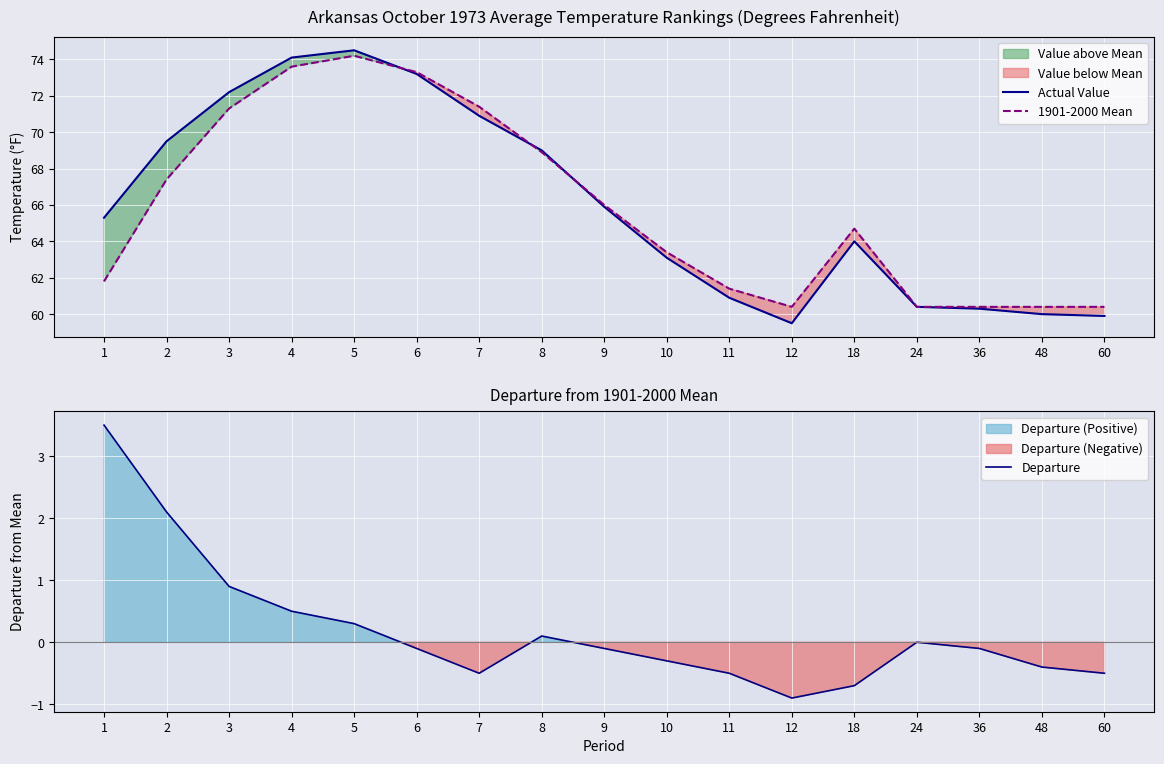

At which category is the sum across all series the highest?

5